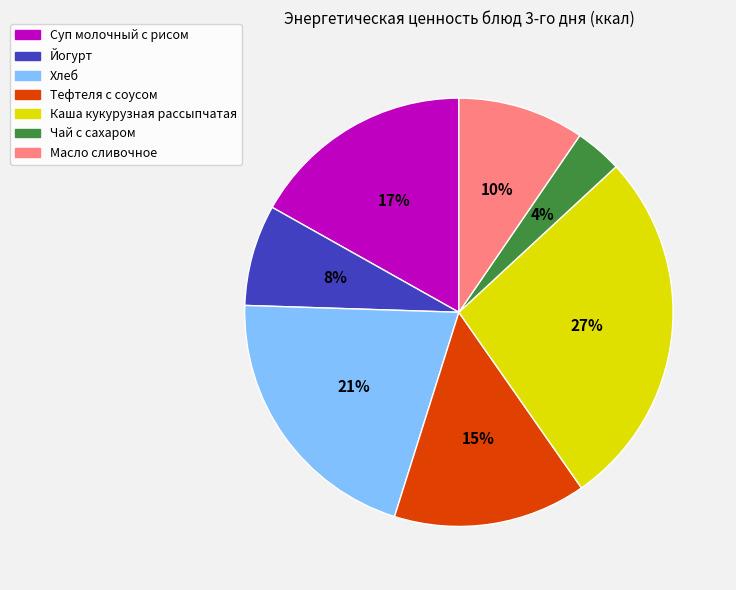

Which slice is the largest?

Каша кукурузная рассыпчатая